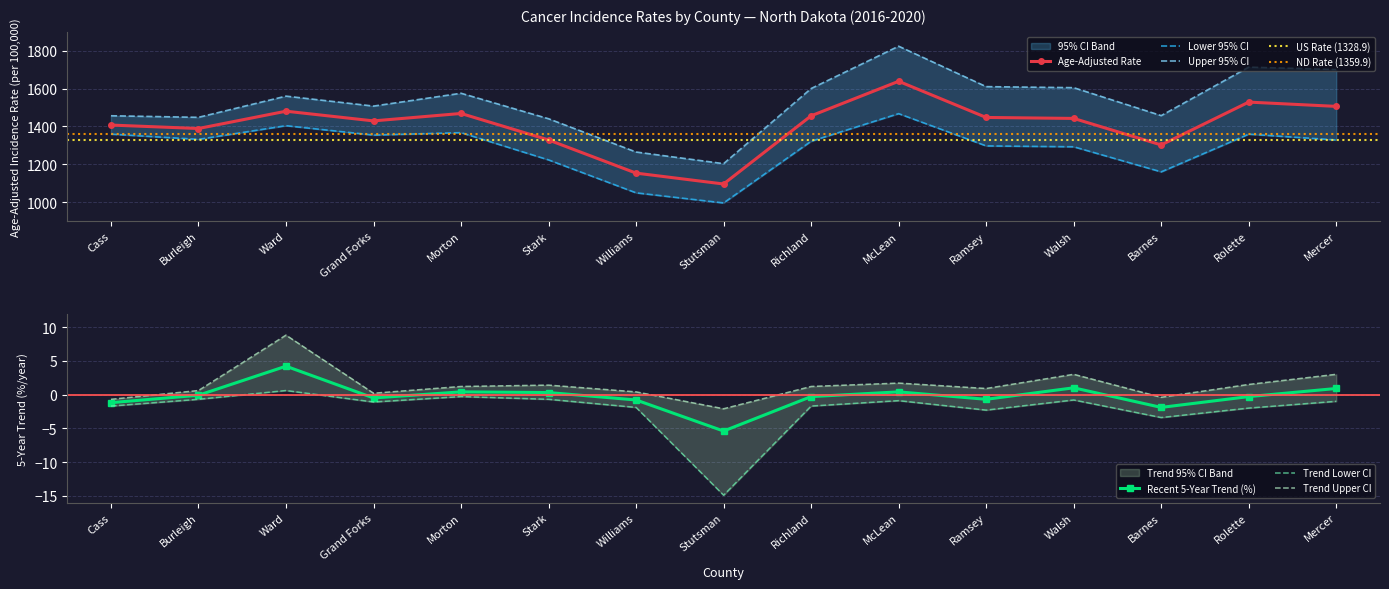

What is the difference between the highest and lowest values at Williams?

1266.6